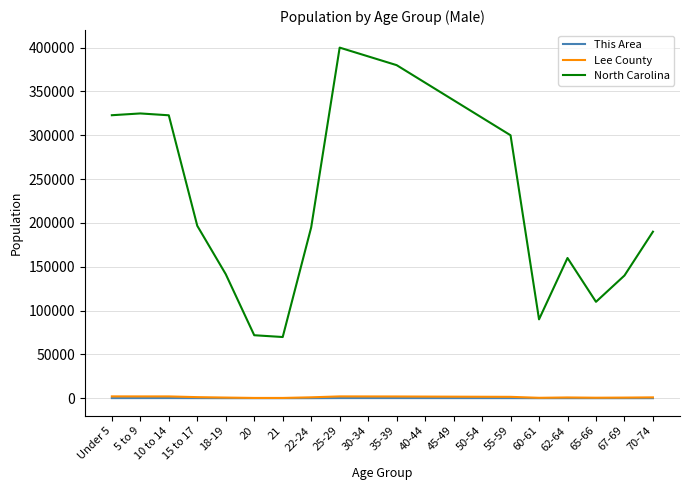

True or false: This Area and North Carolina cross at least once.

False